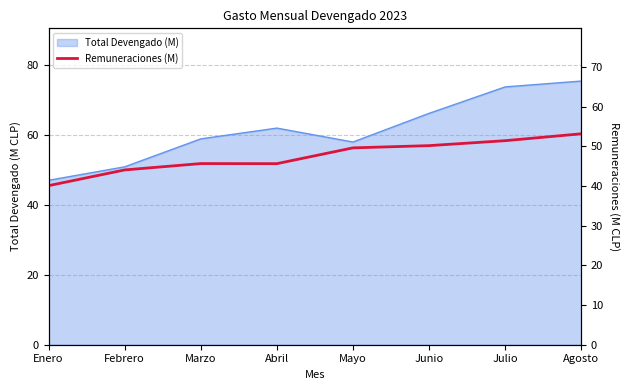

What is the difference between the maximum and minimum values?

13.1